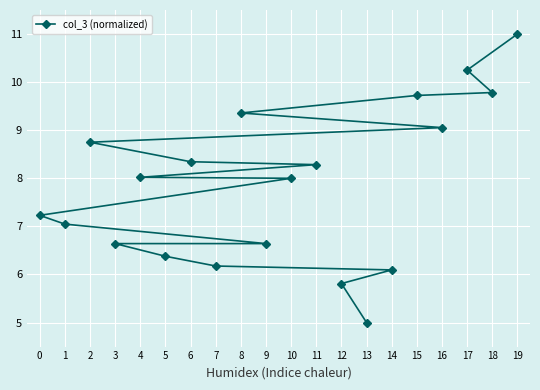

Between 2 and 10, which is larger?

2